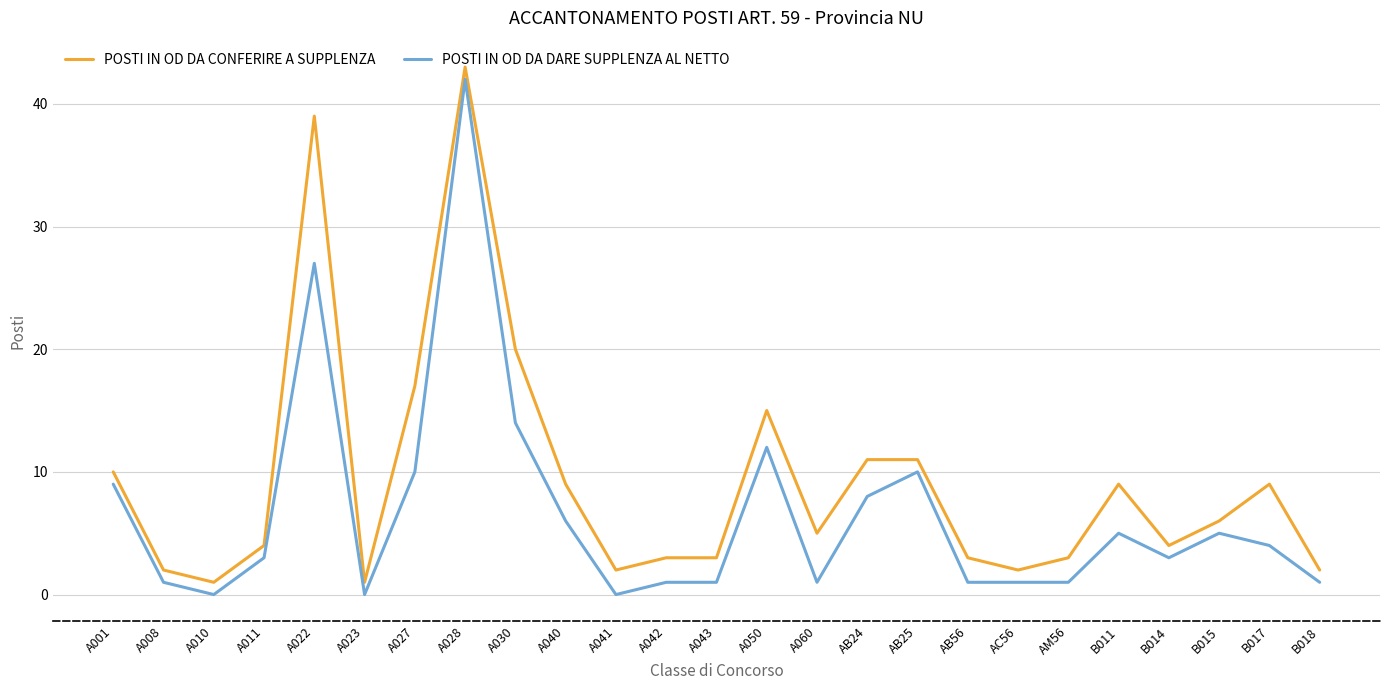

True or false: POSTI IN OD DA CONFERIRE A SUPPLENZA has a value of 1 at B014.

False